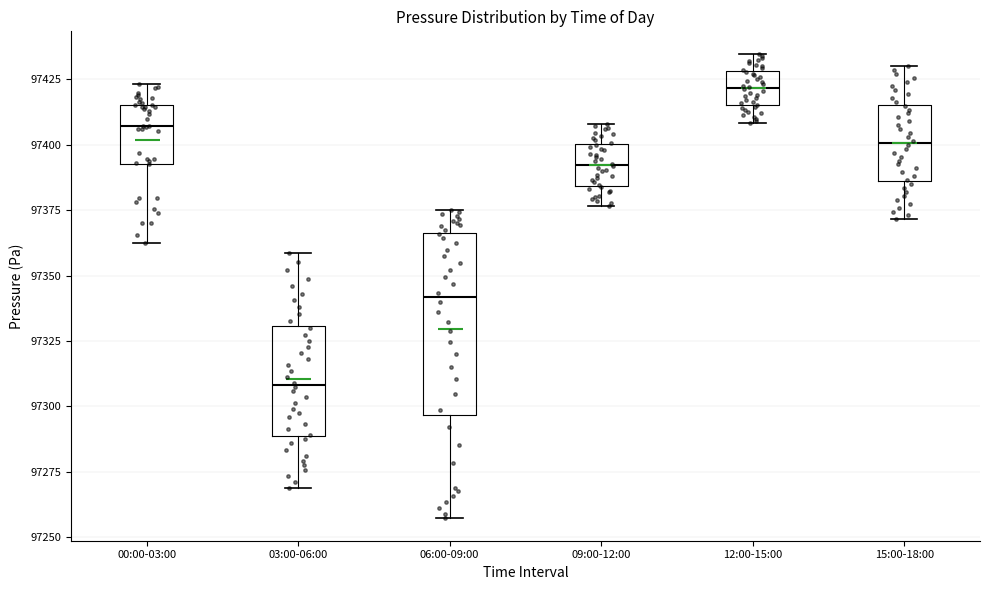

Reading left to right, transcribe this box plot: for each box, give where its median line is, the range the box spans, and where its two whiskers end, as read against the y-axis. The values are not printed on the chart, so give them approximately, as read against the axis.

00:00-03:00: median 97405, box 97395 to 97415, whiskers 97360 to 97425
03:00-06:00: median 97310, box 97290 to 97330, whiskers 97270 to 97360
06:00-09:00: median 97340, box 97295 to 97365, whiskers 97260 to 97375
09:00-12:00: median 97390, box 97385 to 97400, whiskers 97375 to 97410
12:00-15:00: median 97420, box 97415 to 97430, whiskers 97410 to 97435
15:00-18:00: median 97400, box 97385 to 97415, whiskers 97370 to 97430